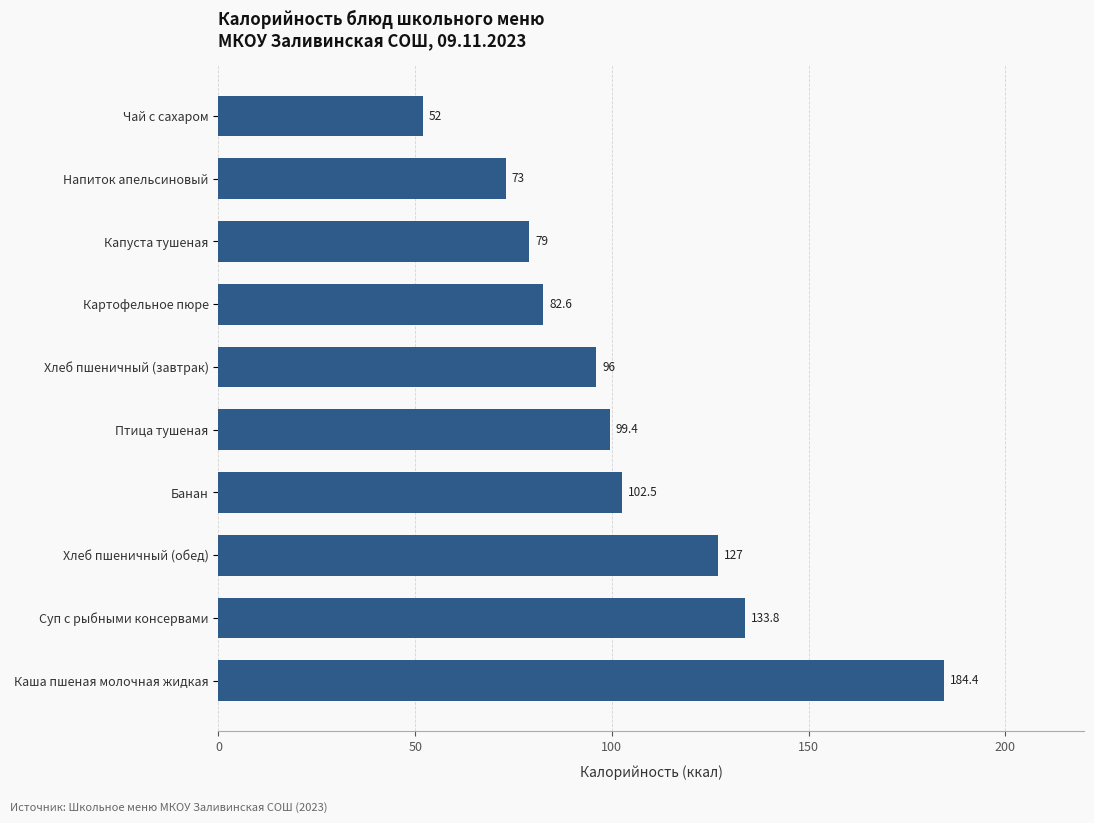

How many data points are above 99?

5